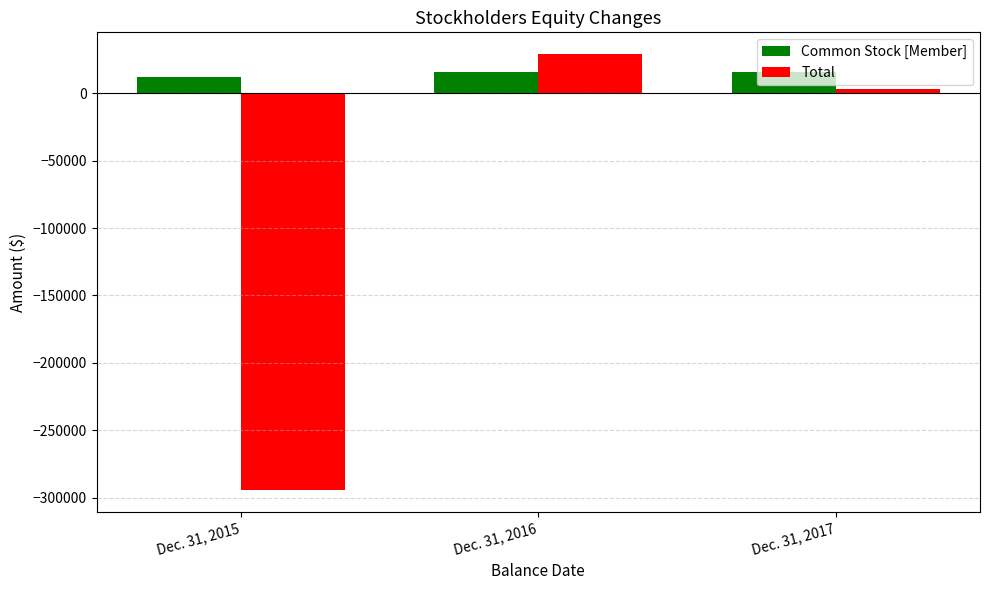

Where is Total nearest to the value -132823?

Dec. 31, 2017